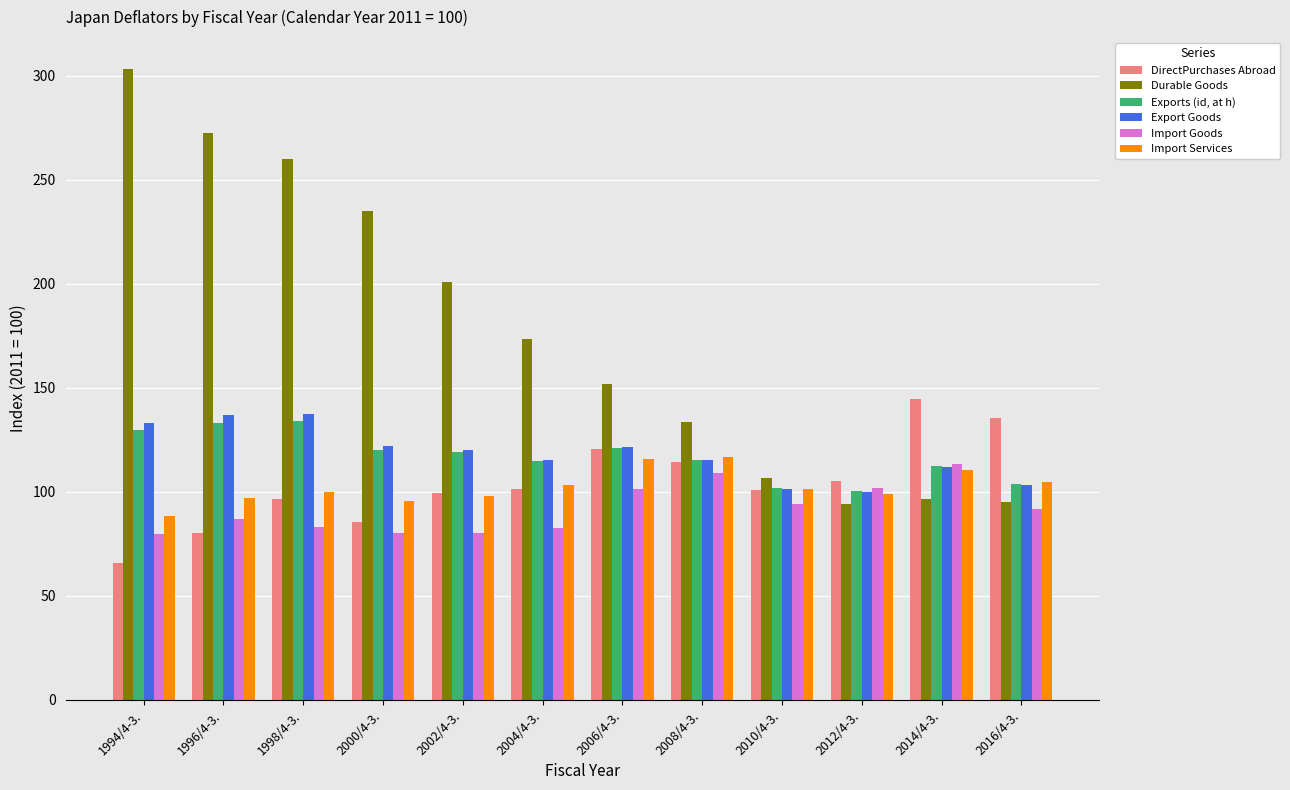

Rank the series at 1994/4-3. from highest to lowest value.

Durable Goods, Export Goods, Exports (id, at h), Import Services, Import Goods, DirectPurchases Abroad